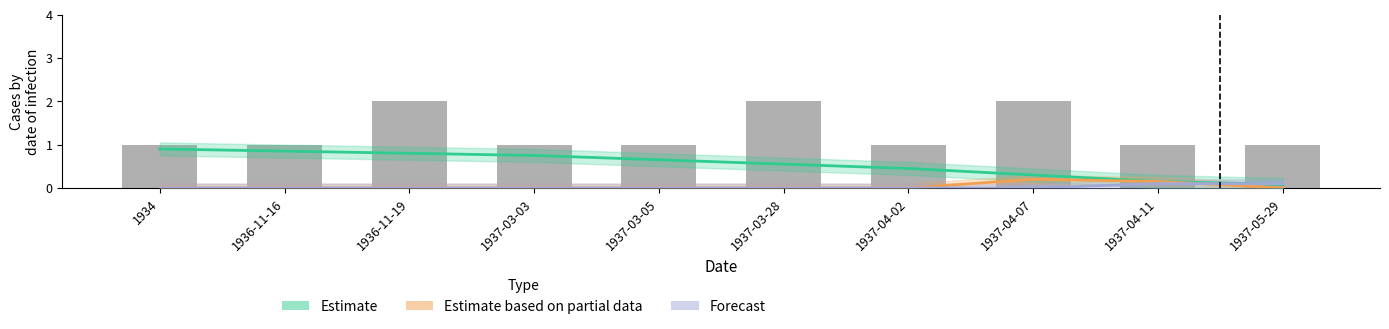

What is the difference between the highest and lowest values at 1937-04-07?

2.0